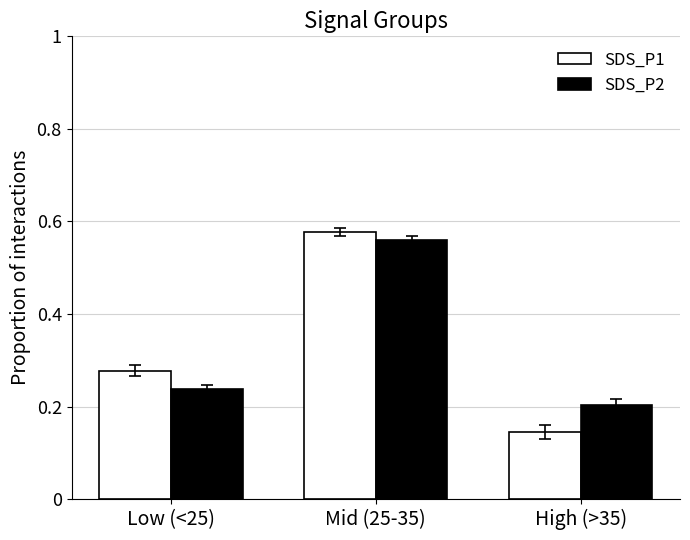

Which category has the highest value across all series?

Mid (25-35)